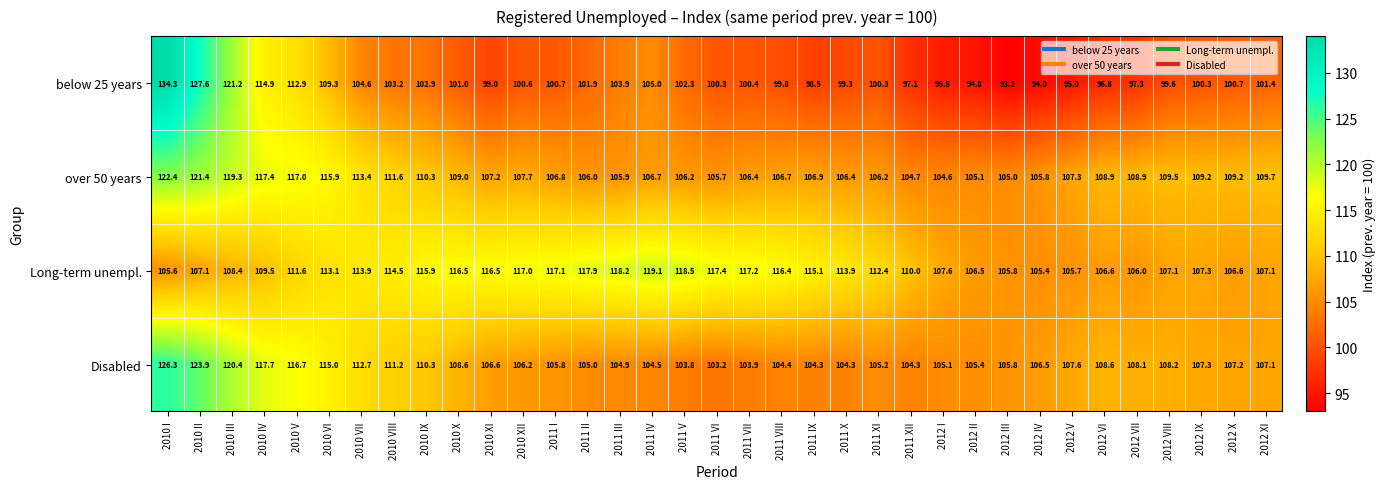

Which series has the largest total across all categories?

Long-term unempl.